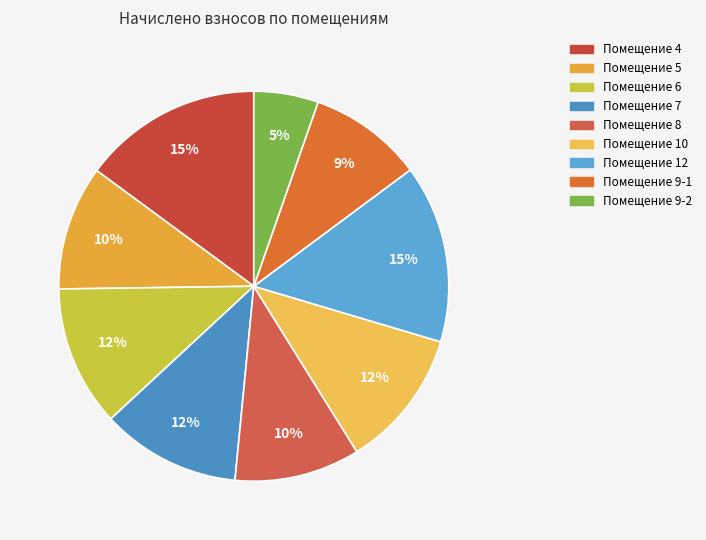

Rank the categories by value from lowest to highest.

9-2, 9-1, 5, 8, 10, 7, 6, 12, 4